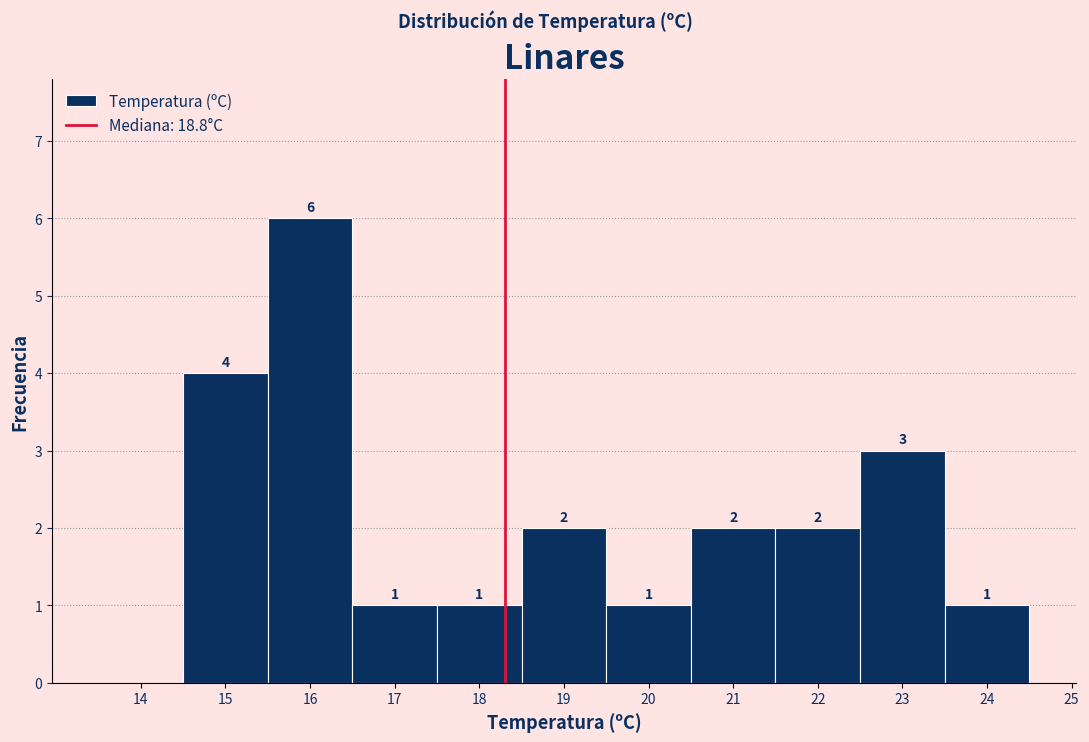

Reading right to left, transcribe all the data shown in this chart.

24=1	23=3	22=2	21=2	20=1	19=2	18=1	17=1	16=6	15=4	14=0